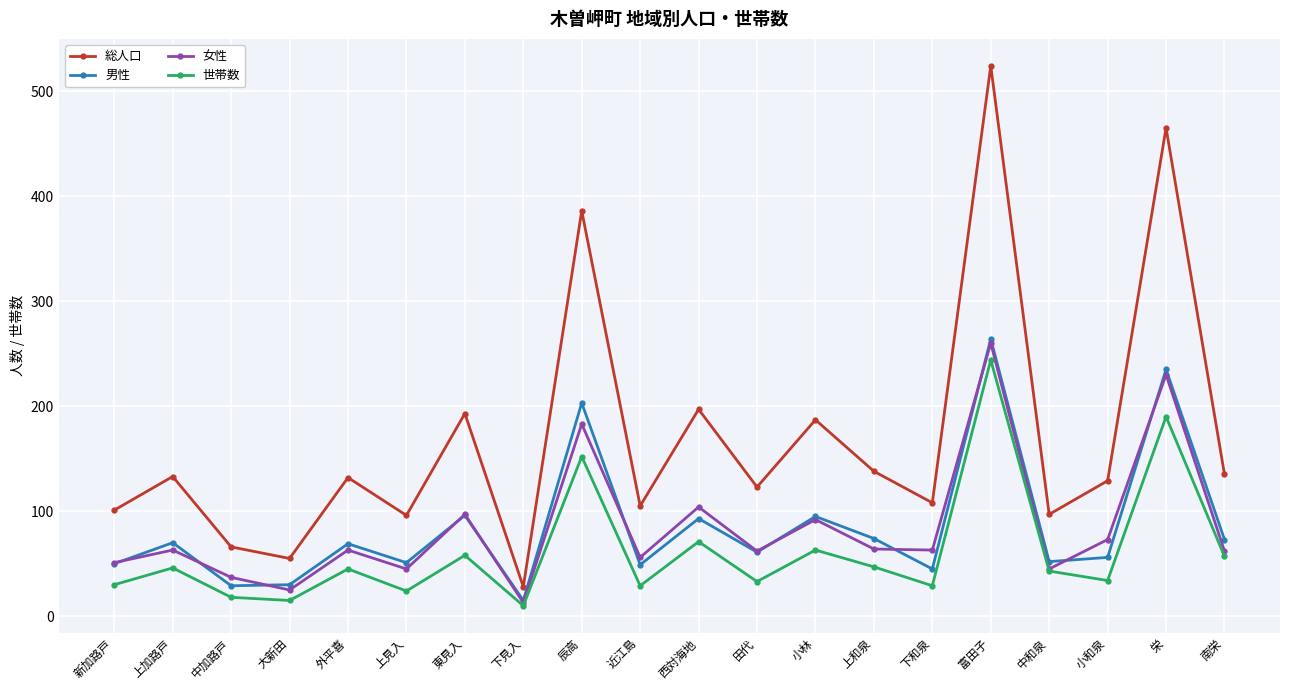

Is the value of 男性 at 新加路戸 greater than the value of 世帯数 at 下和泉?

Yes